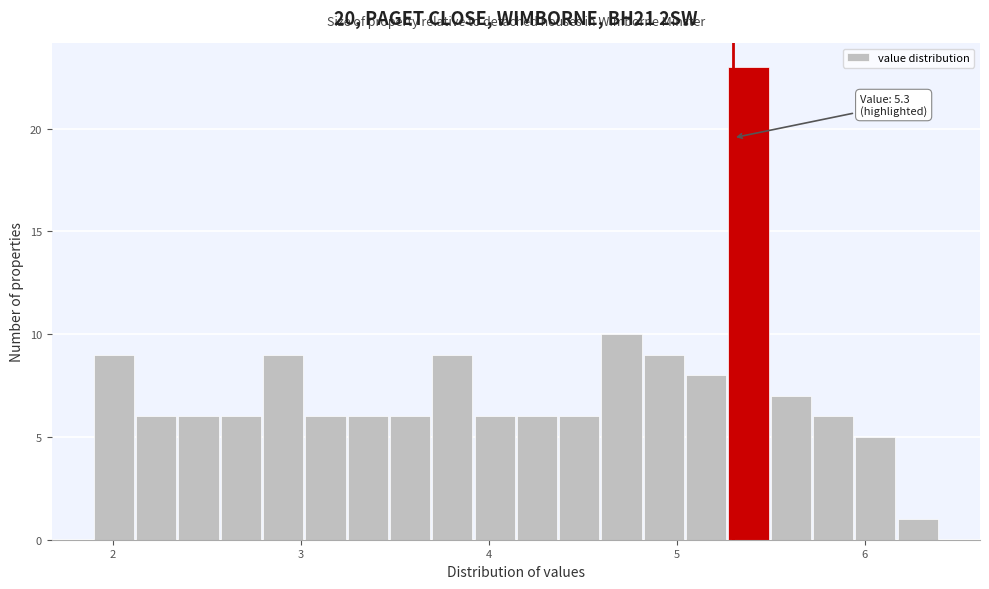

Read against the x-axis, roughly where is the centre of the tallest bar?

5.4